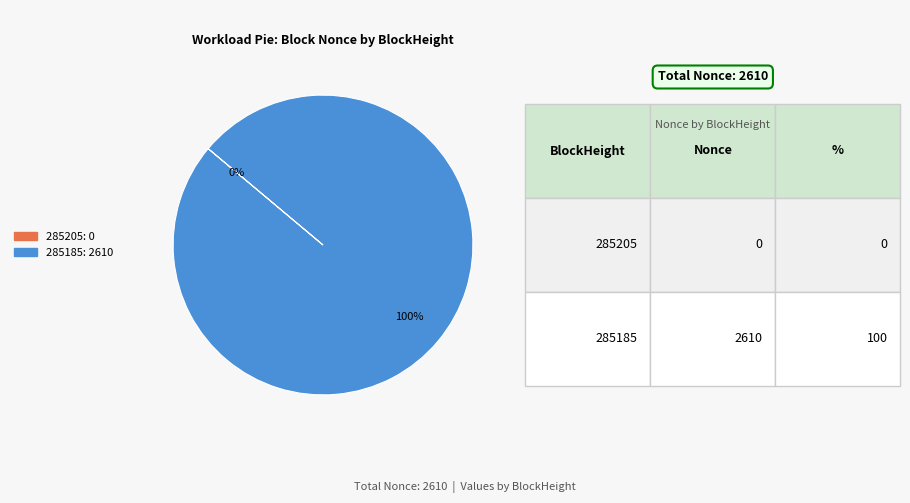

Is there any slice that represents more than half of the pie?

Yes